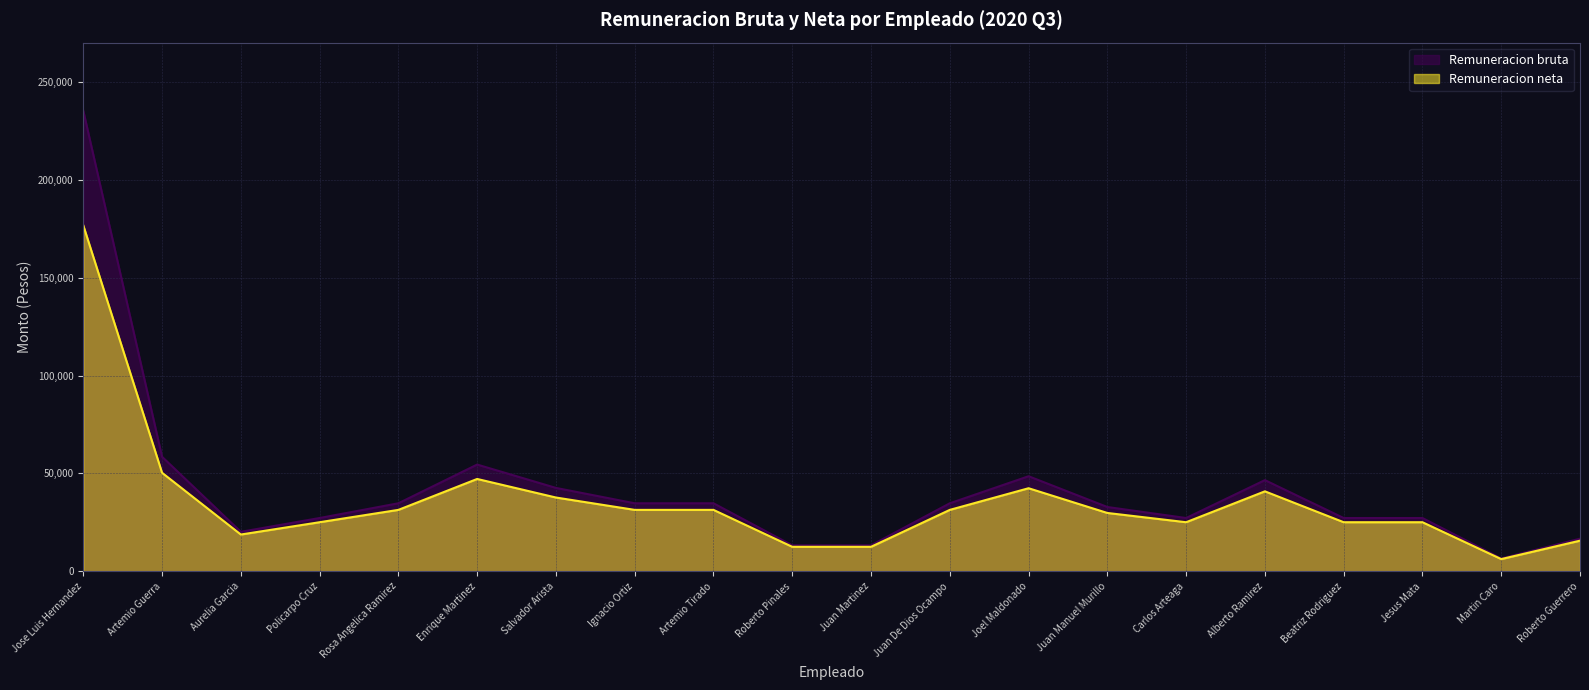

Rank the series at Rosa Angelica Ramirez from highest to lowest value.

Remuneracion bruta, Remuneracion neta